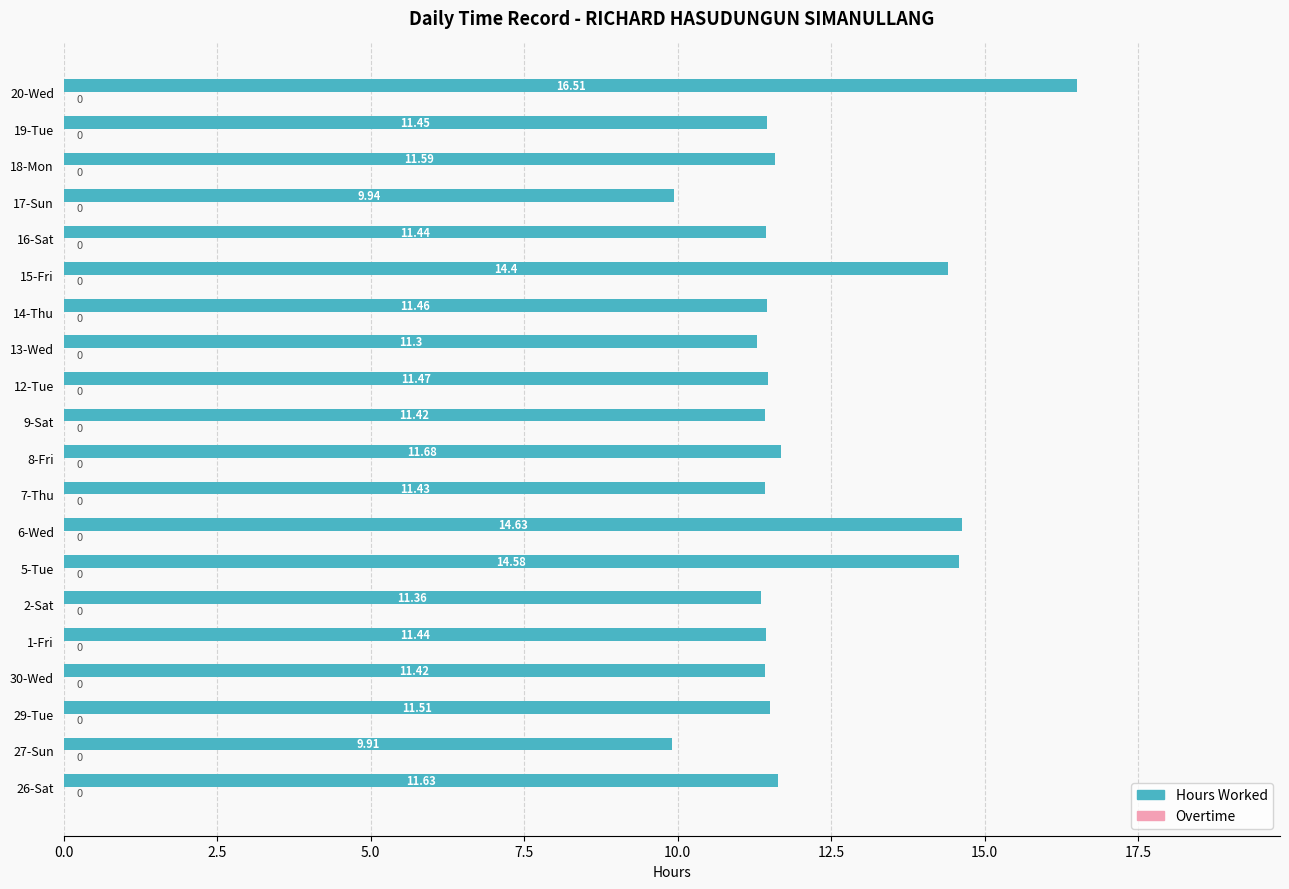

What is the change in value from 6-Wed to 18-Mon?

-3.0